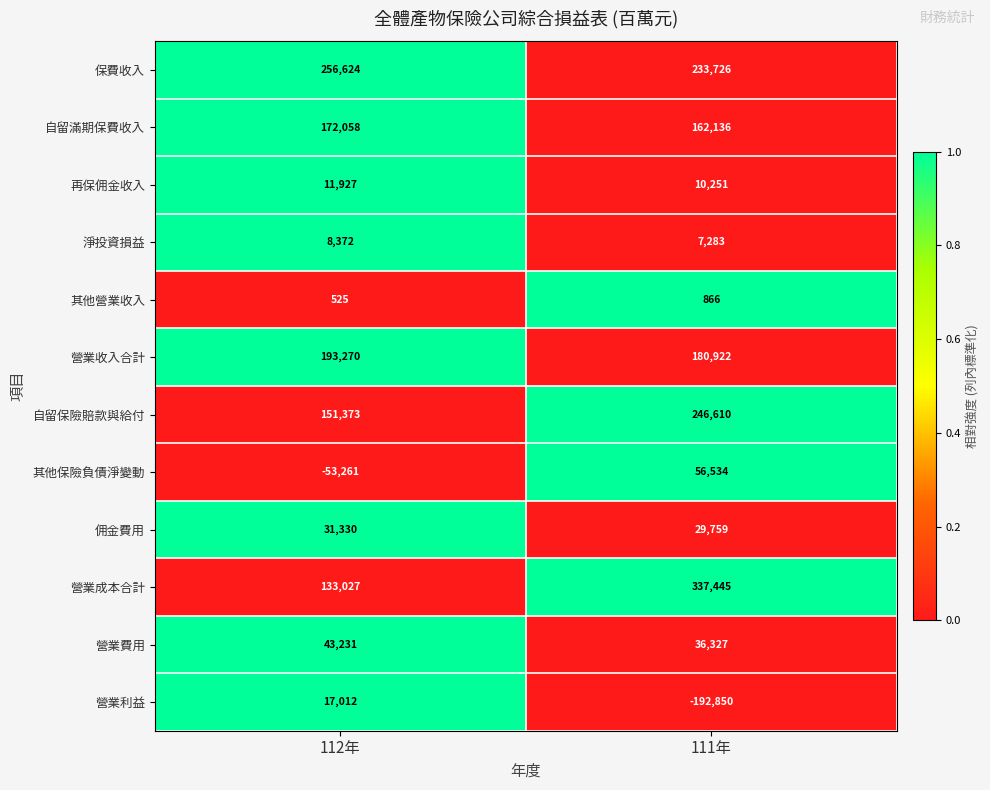

At 111年, list the series in order from smallest to largest.

營業利益, 其他營業收入, 淨投資損益, 再保佣金收入, 佣金費用, 營業費用, 其他保險負債淨變動, 自留滿期保費收入, 營業收入合計, 保費收入, 自留保險賠款與給付, 營業成本合計